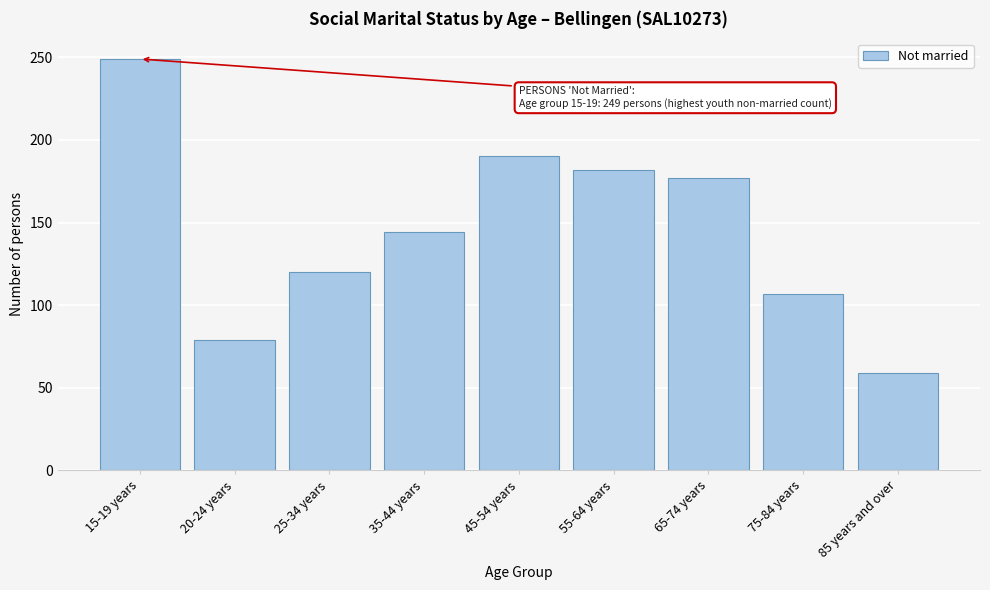

Reading right to left, what are all the values shown in this chart?

85 years and over=59	75-84 years=107	65-74 years=177	55-64 years=182	45-54 years=190	35-44 years=144	25-34 years=120	20-24 years=79	15-19 years=249